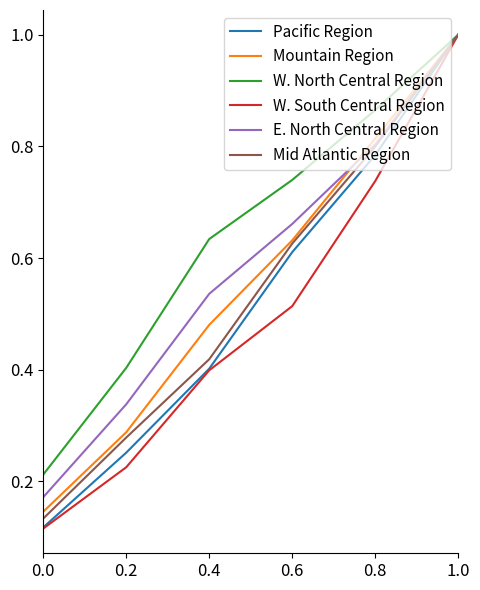

Which series has the largest range (max minus min)?

W. South Central Region